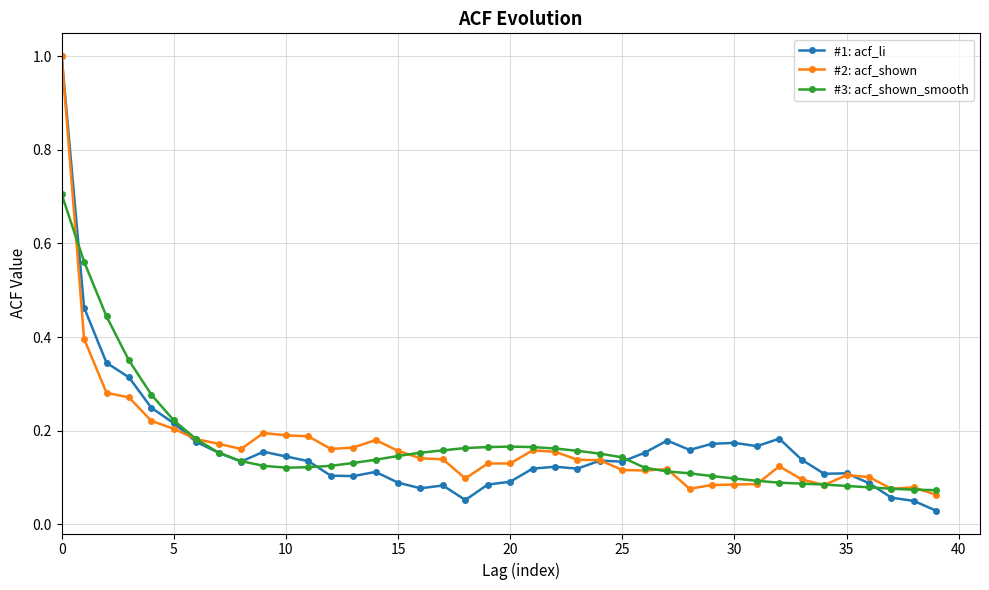

What is the greatest value displayed?

1.0